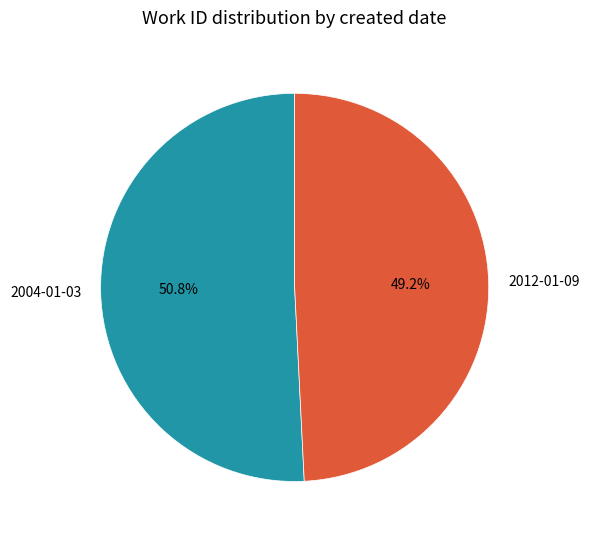

Which category has the smallest portion of the pie?

2012-01-09